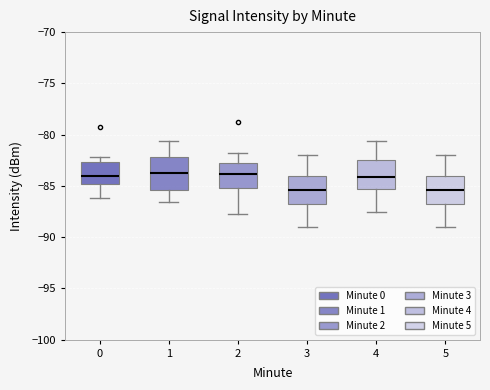

Where does the upper whisker of the box at x = 4 end on the y-axis? The values are not printed on the chart, so give them approximately, as read against the axis.

-80.5